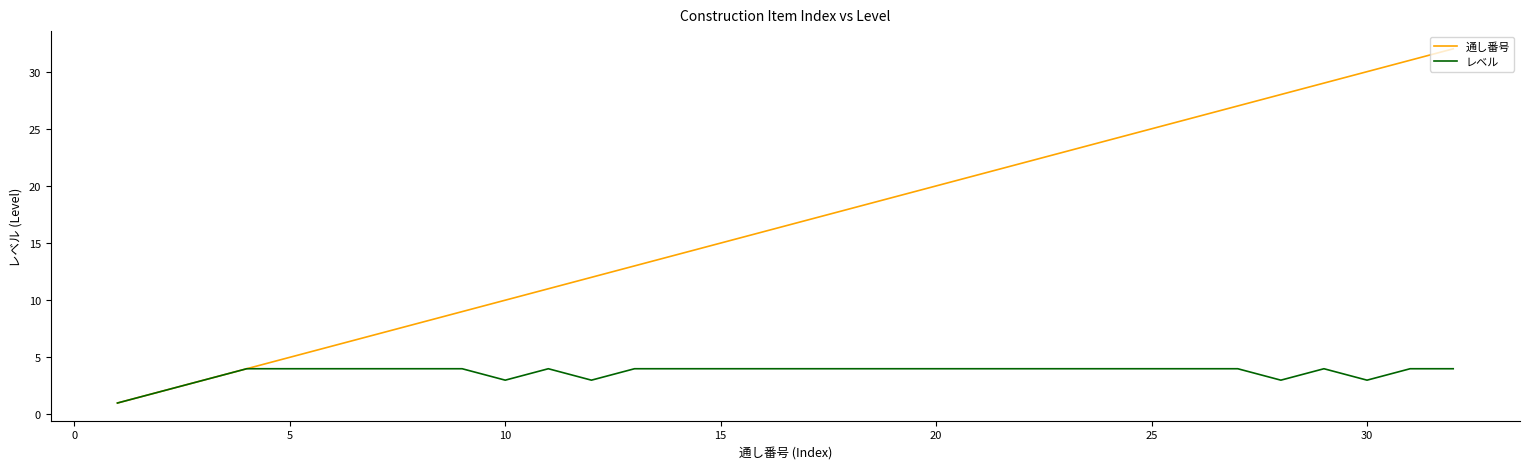

Which series has the largest total across all categories?

通し番号